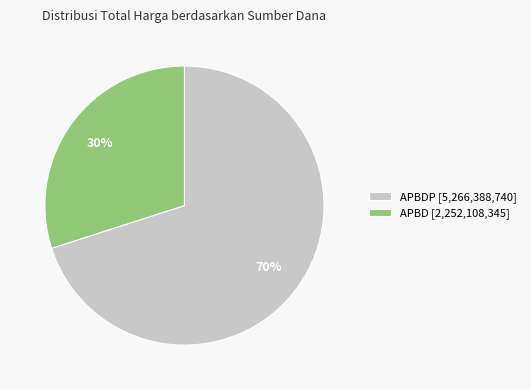

True or false: APBD [2,252,108,345] accounts for 36% of the total.

False